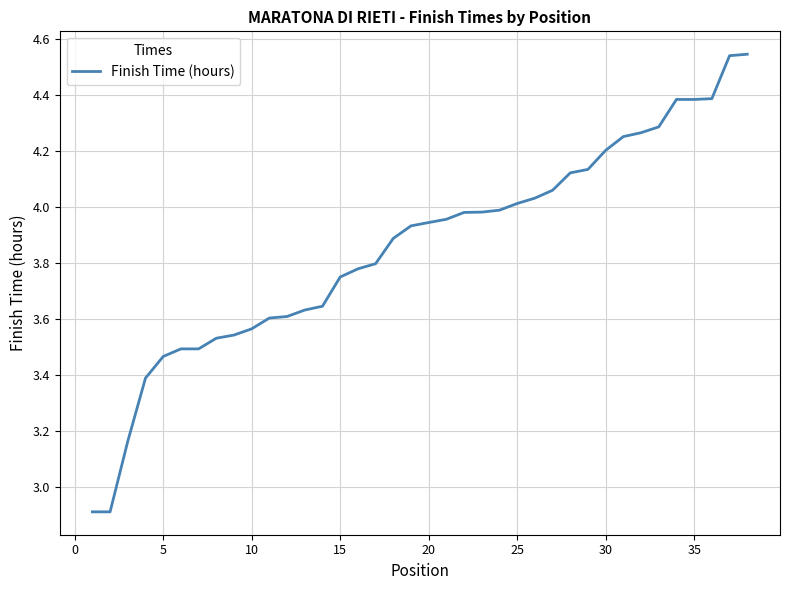

What is the difference between the maximum and minimum values?

1.6